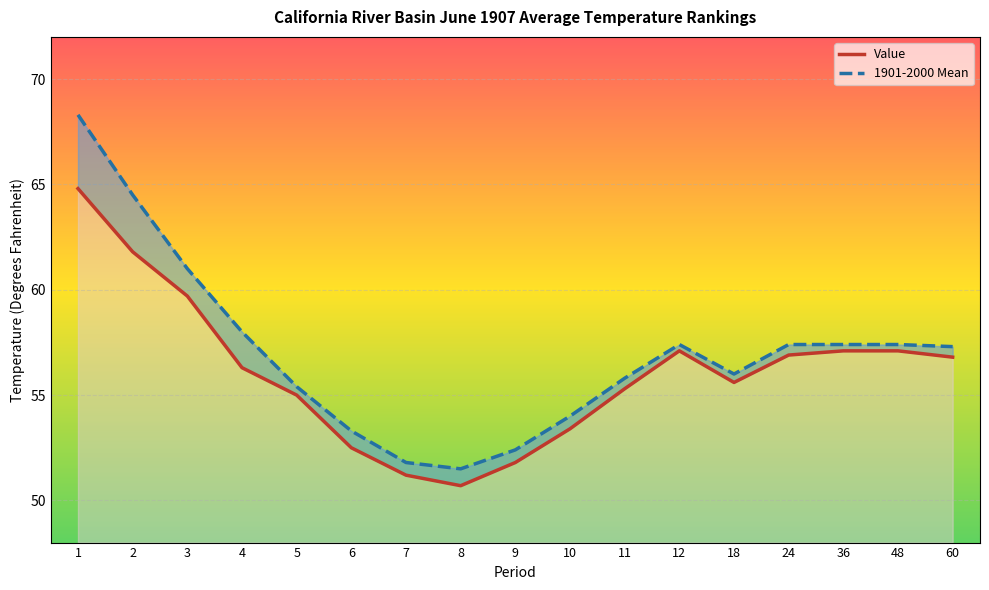

Reading left to right, what are all the values shown in this chart?

Value: 1=64.8	2=61.8	3=59.7	4=56.3	5=55.0	6=52.5	7=51.2	8=50.7	9=51.8	10=53.4	11=55.3	12=57.1	18=55.6	24=56.9	36=57.1	48=57.1	60=56.8
1901-2000 Mean: 1=68.3	2=64.5	3=61.0	4=58.0	5=55.4	6=53.3	7=51.8	8=51.5	9=52.4	10=54.0	11=55.8	12=57.4	18=56.0	24=57.4	36=57.4	48=57.4	60=57.3